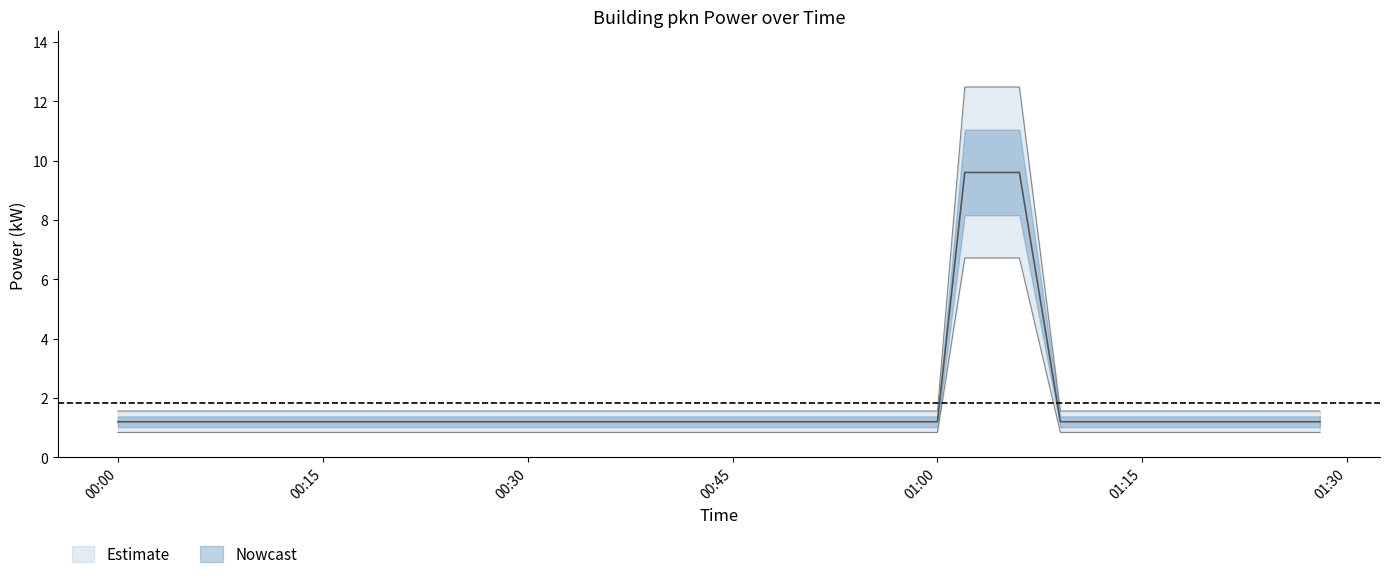

Between 2023-08-11T00:03:00 and 2023-08-11T01:00:00, which is larger?

2023-08-11T00:03:00